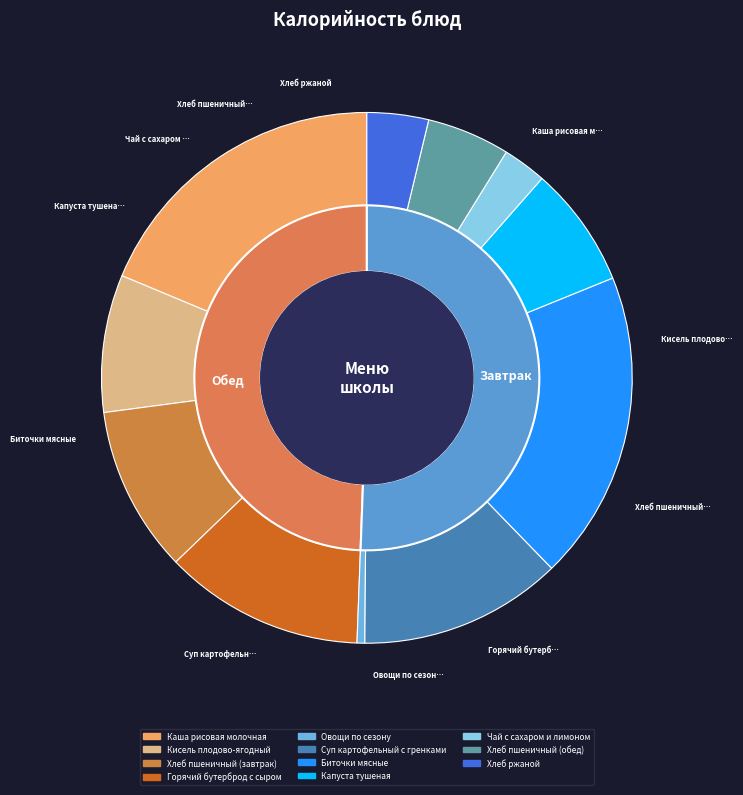

How many segments does this pie chart have?

11